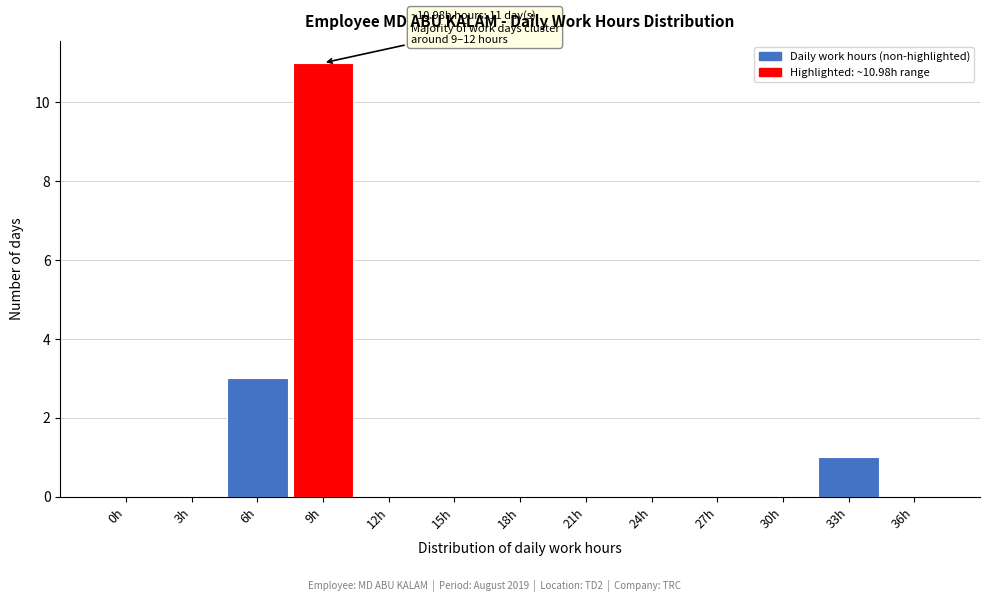

Reading left to right, what are all the values shown in this chart?

0h=0	3h=0	6h=3	9h=11	12h=0	15h=0	18h=0	21h=0	24h=0	27h=0	30h=0	33h=1	36h=0